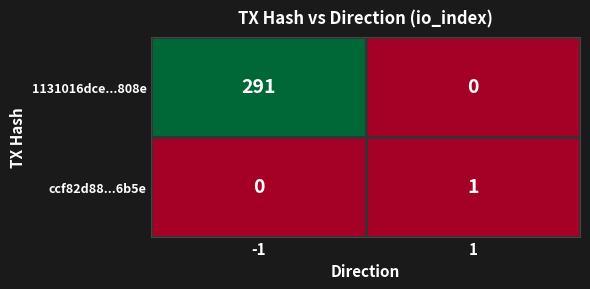

At which category is the sum across all series the highest?

-1